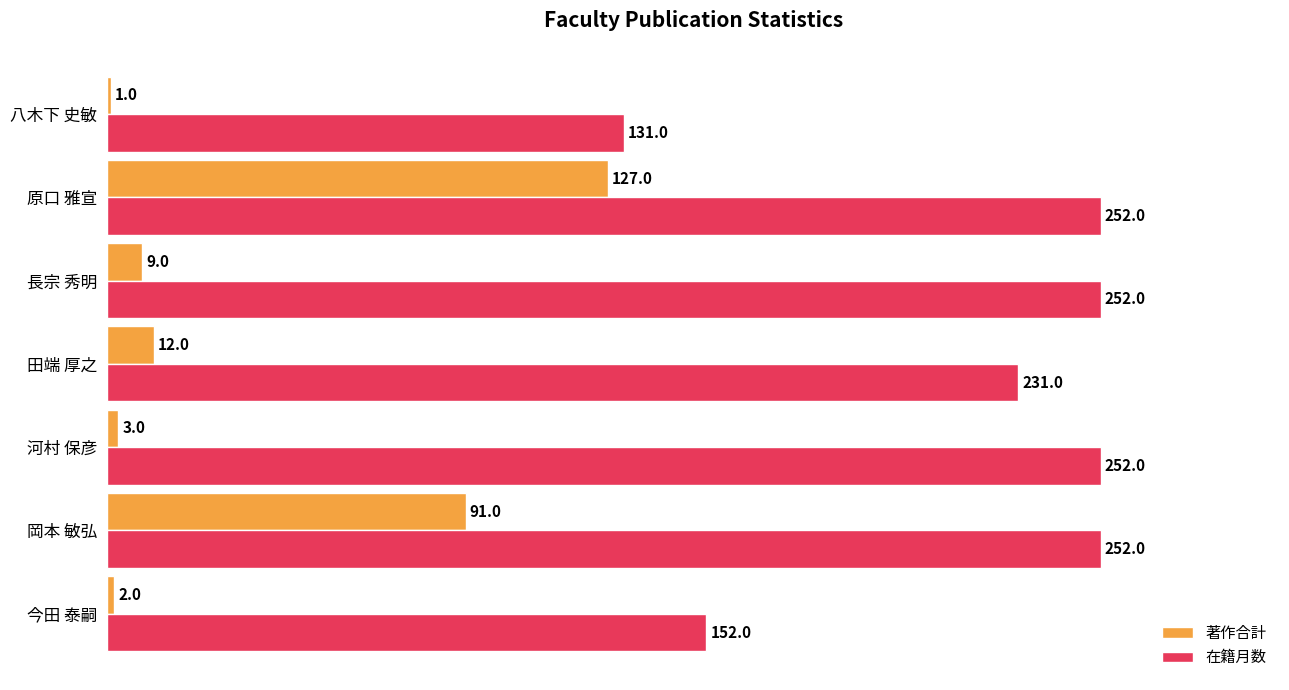

What is the difference between the highest and lowest values at 長宗 秀明?

243